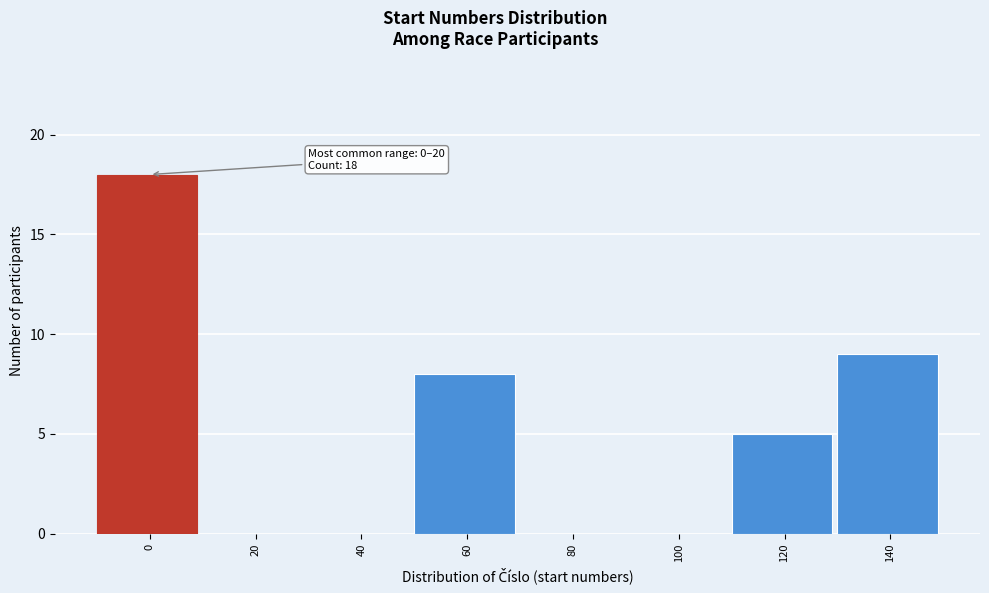

Reading left to right, extract all data points from this chart.

0=18	20=0	40=0	60=8	80=0	100=0	120=5	140=9